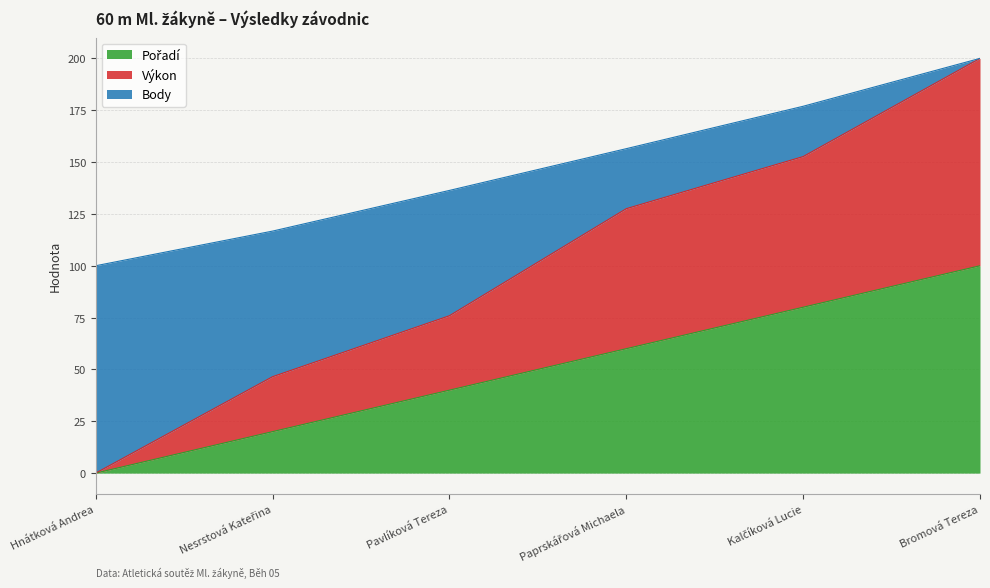

What is the approximate value of Body at Hnátková Andrea?

100.0